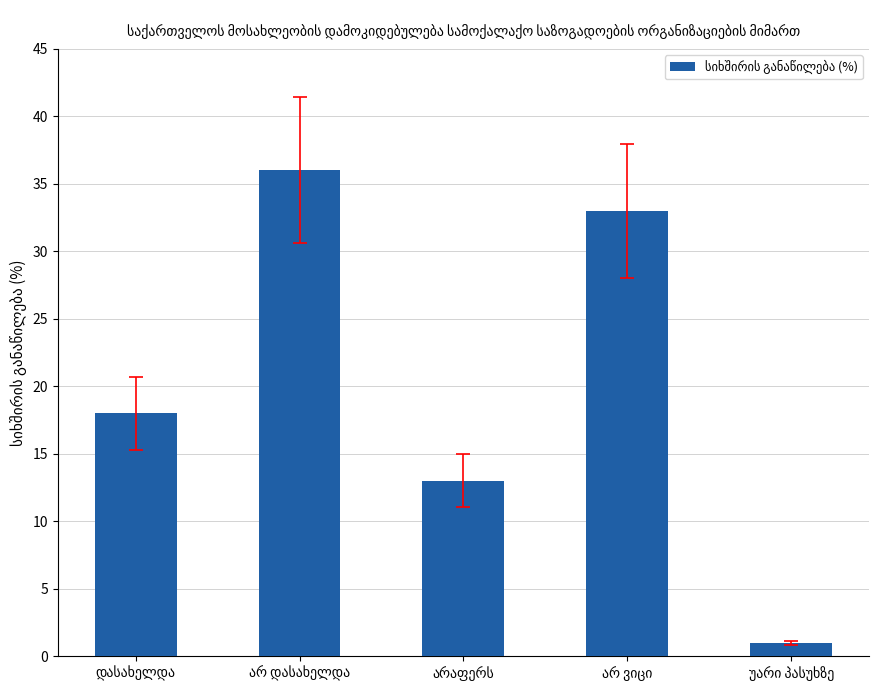

What is the value of the 2nd bar from the left?

36